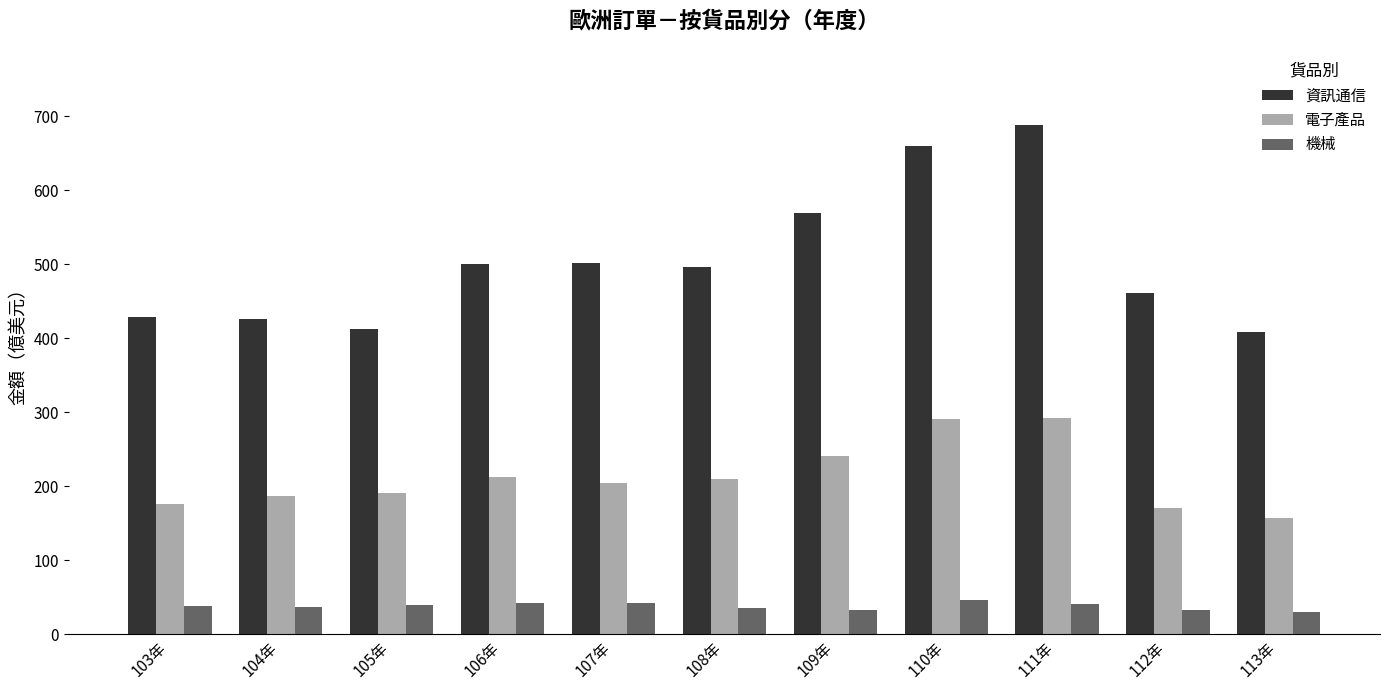

What is the spread (max minus min) of values at 104年?

388.6